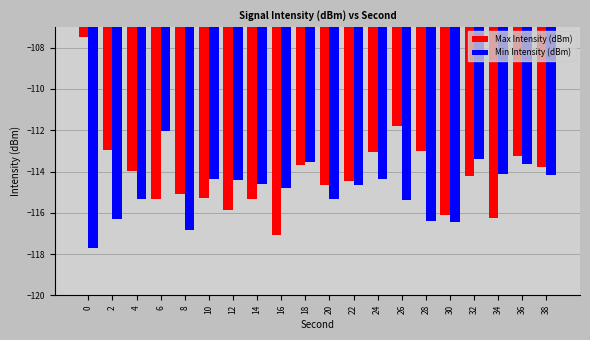

At which label is Max Intensity (dBm) closest to -112?

26